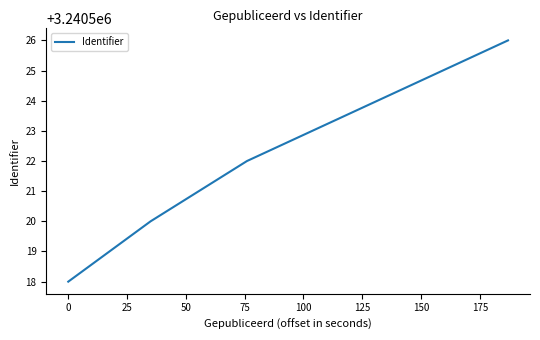

What is the maximum value shown in the chart?

3240526